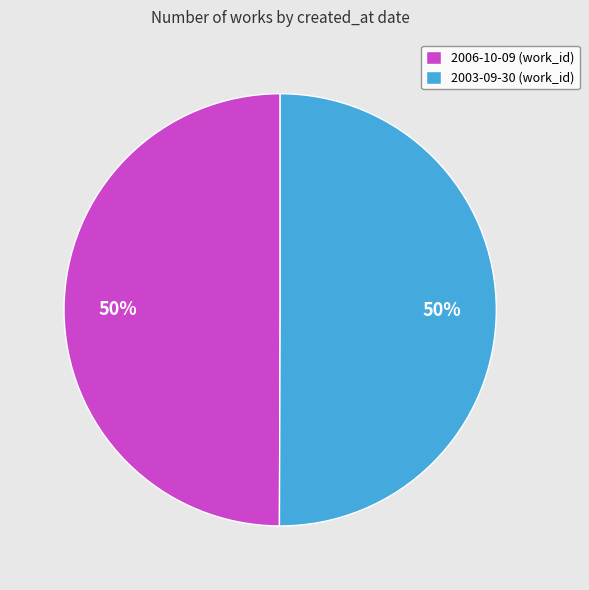

What is the ratio of the value at 2006-10-09 to the value at 2003-09-30?

1.0